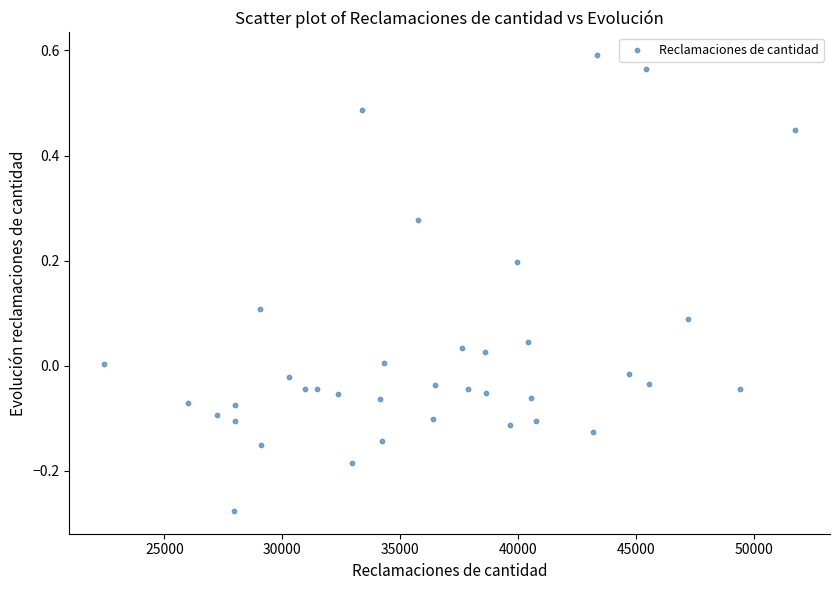

What is the range of X values (max minus min)?

29331.0